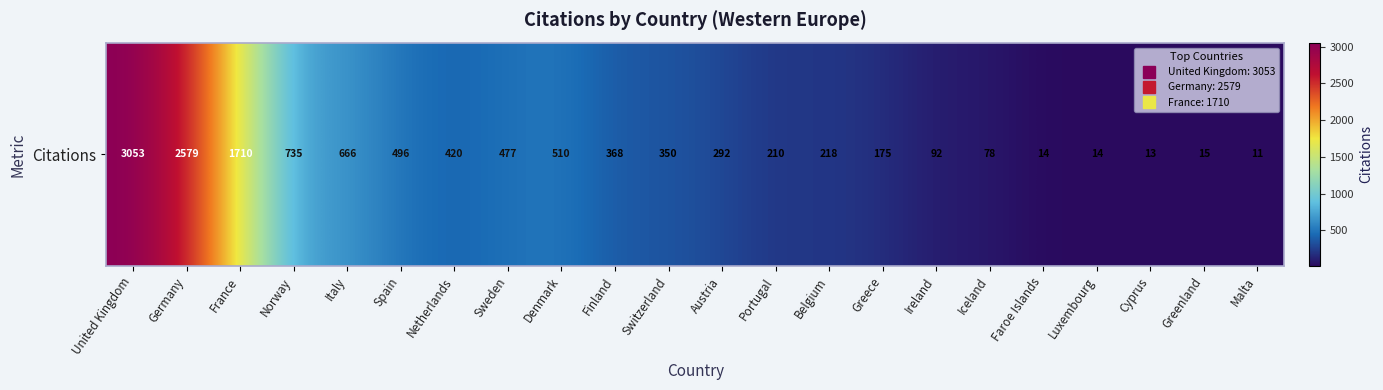

Rank the categories by value from highest to lowest.

United Kingdom, Germany, France, Norway, Italy, Denmark, Spain, Sweden, Netherlands, Finland, Switzerland, Austria, Belgium, Portugal, Greece, Ireland, Iceland, Greenland, Faroe Islands, Luxembourg, Cyprus, Malta